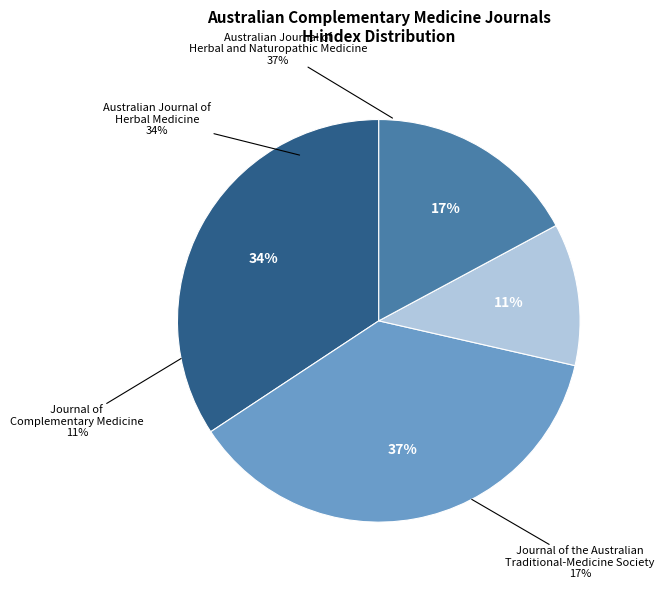

How many segments does this pie chart have?

4